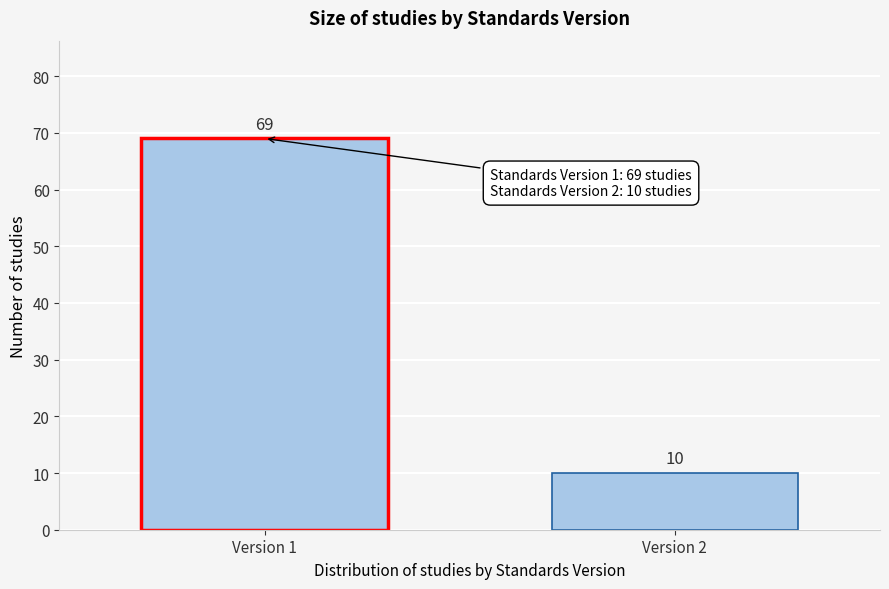

Reading left to right, what are all the values shown in this chart?

69	10